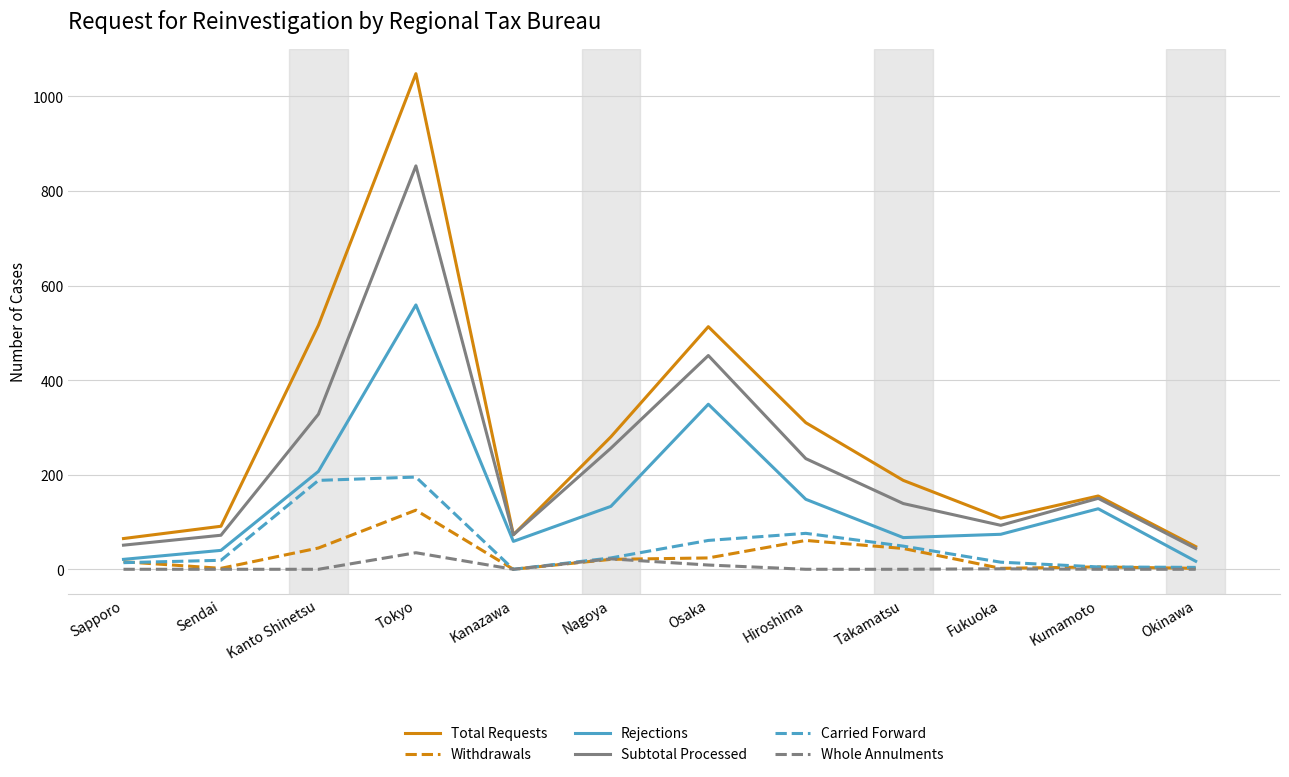

What is the maximum value shown in the chart?

1048